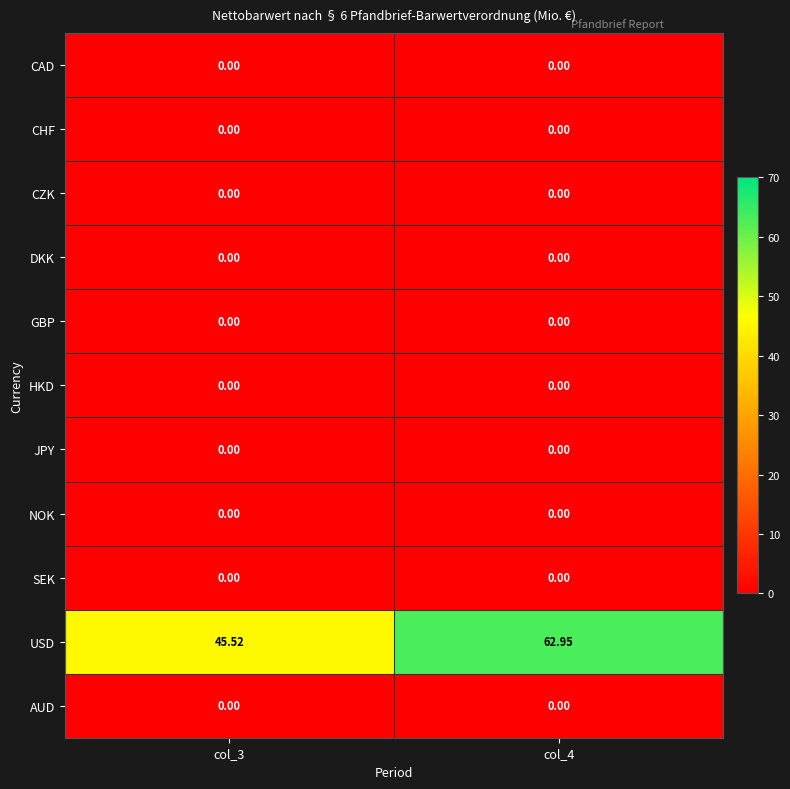

Which series has the largest total across all categories?

USD